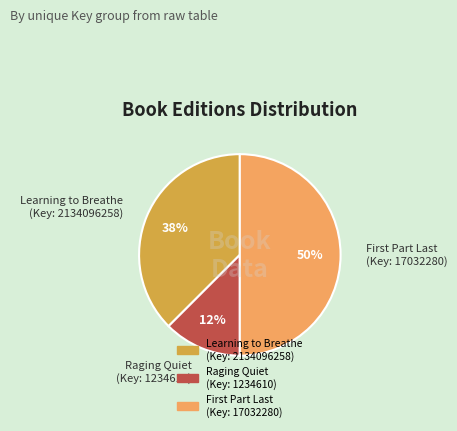

To the nearest percent, what is the average slice percentage?

33%